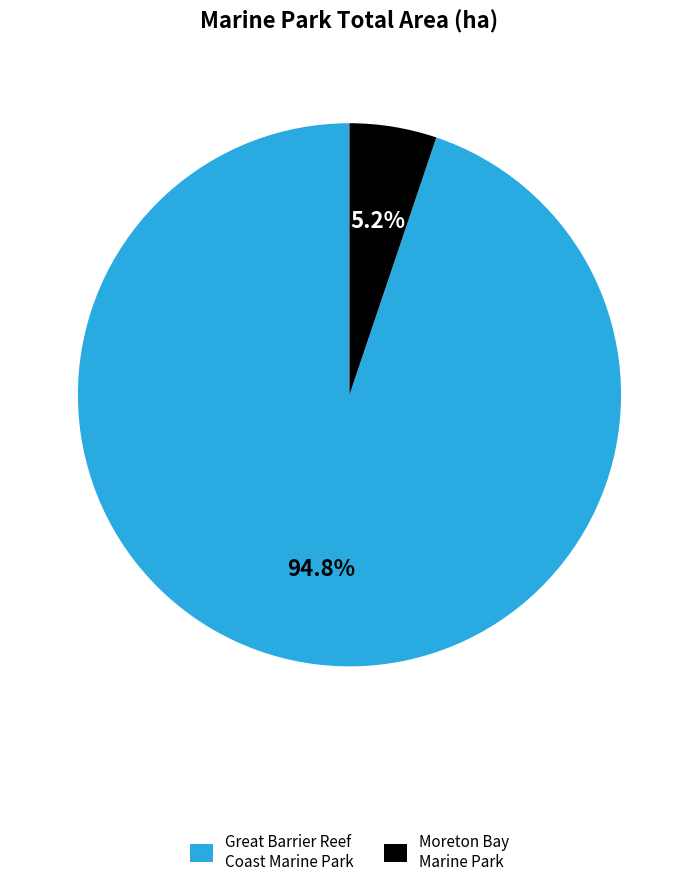

How many segments does this pie chart have?

2